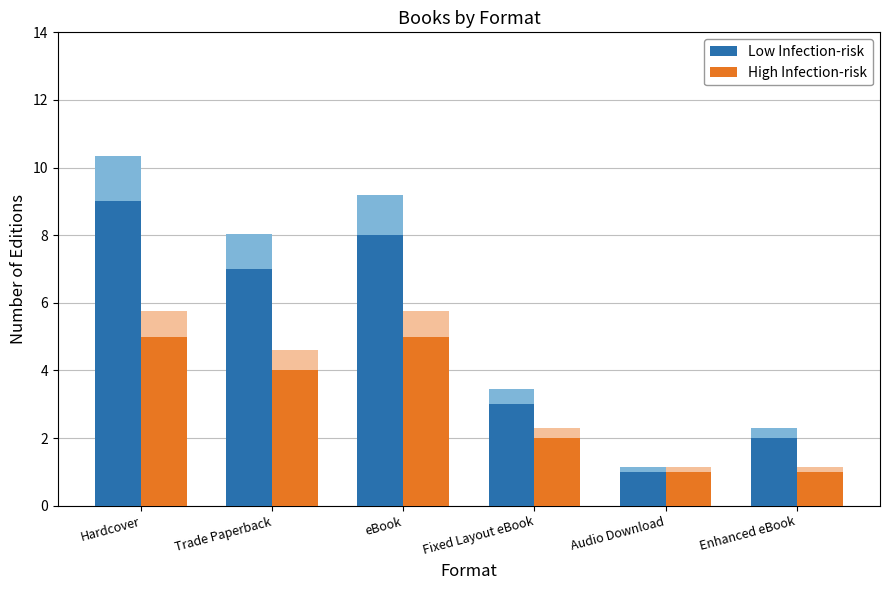

What is the sum of the Low Infection-risk values at eBook and Enhanced eBook?

10